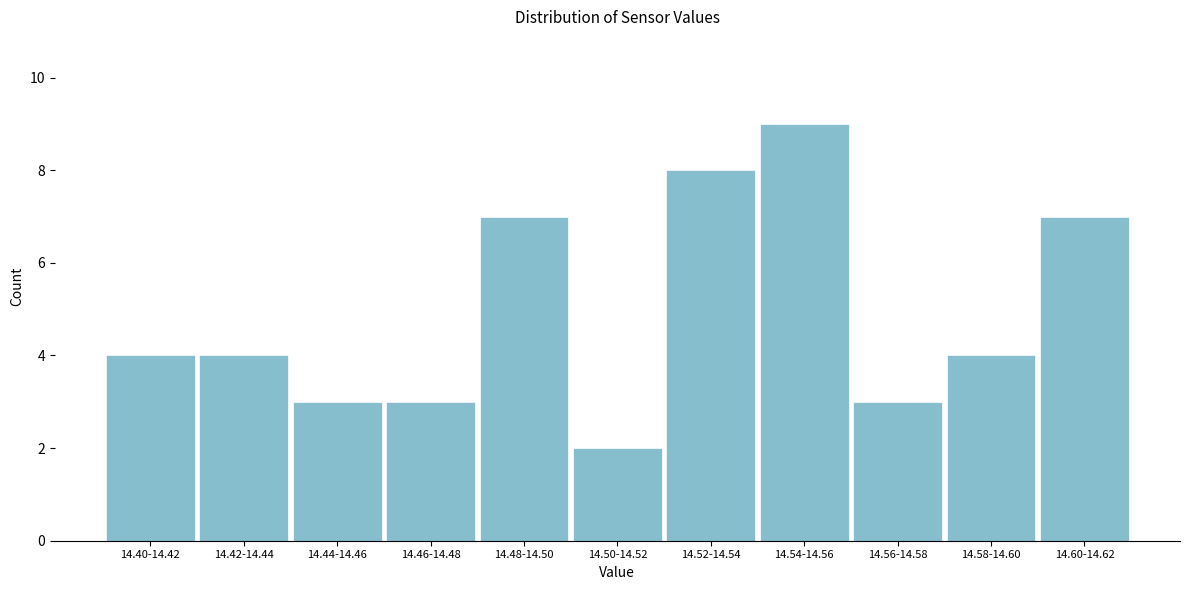

Reading left to right, list all the values displayed in this chart.

4	4	3	3	7	2	8	9	3	4	7